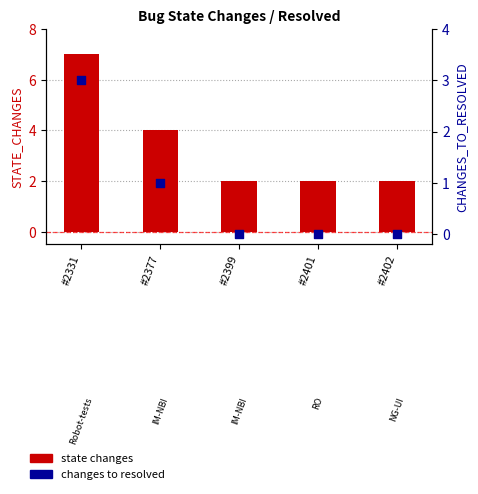

Which series has the largest total across all categories?

state changes